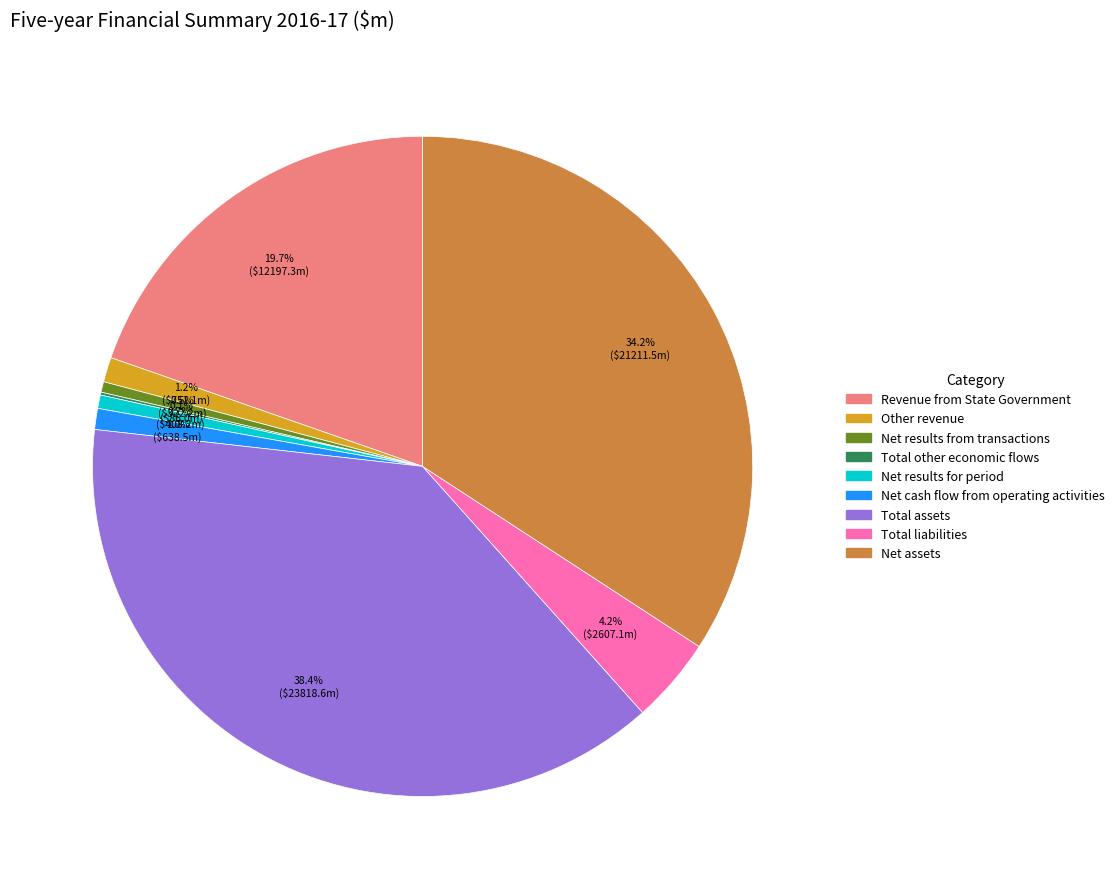

Do Net results for period and Revenue from State Government together represent more than half of the pie?

No